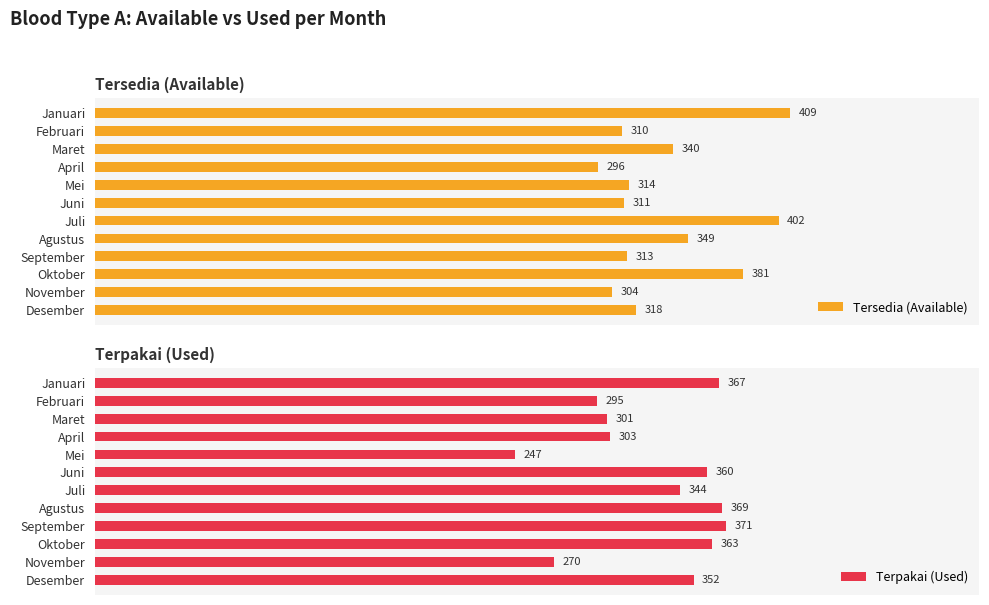

List the labels in order of Terpakai (Used) value, largest first.

September, Agustus, Januari, Oktober, Juni, Desember, Juli, April, Maret, Februari, November, Mei